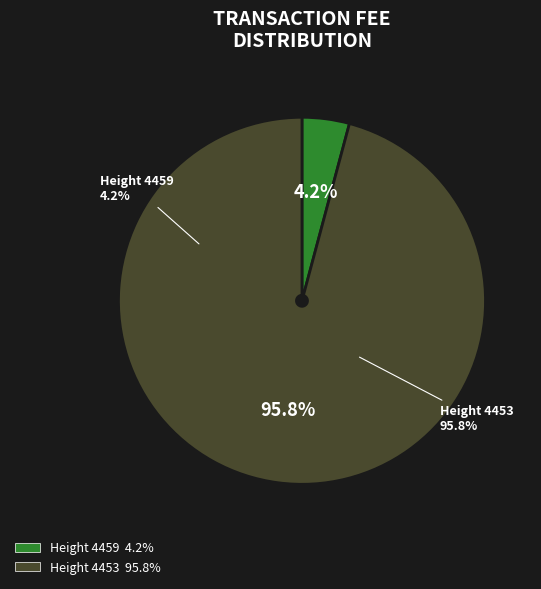

Rank the categories by value from highest to lowest.

4453, 4459